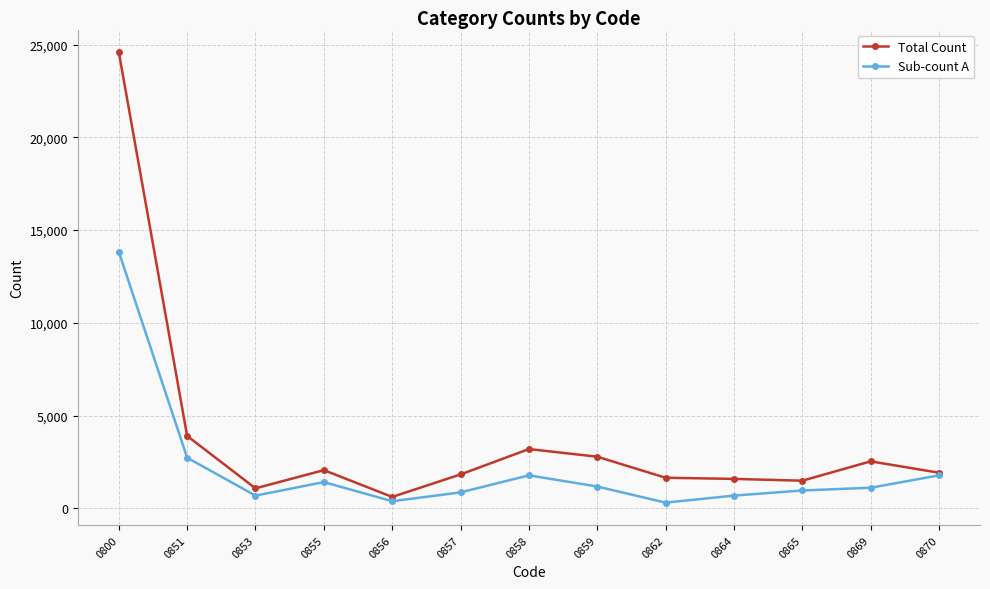

What is the value of the Sub-count A point at the 6th from the left?

855